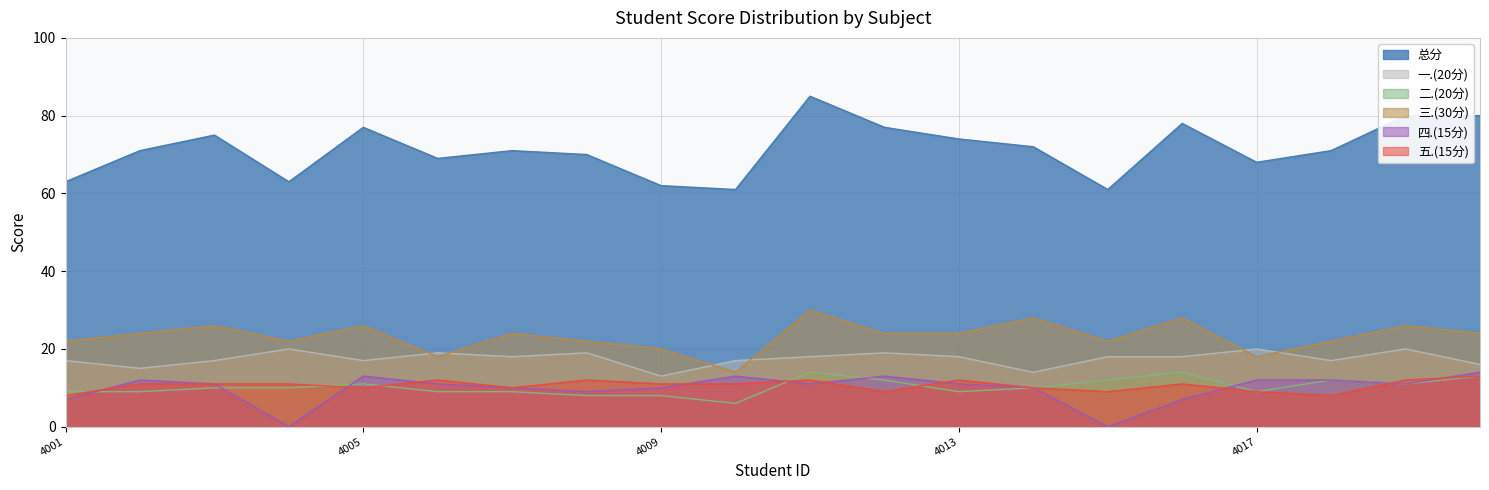

Between 2022054006 and 2022054018, which is larger?

2022054018